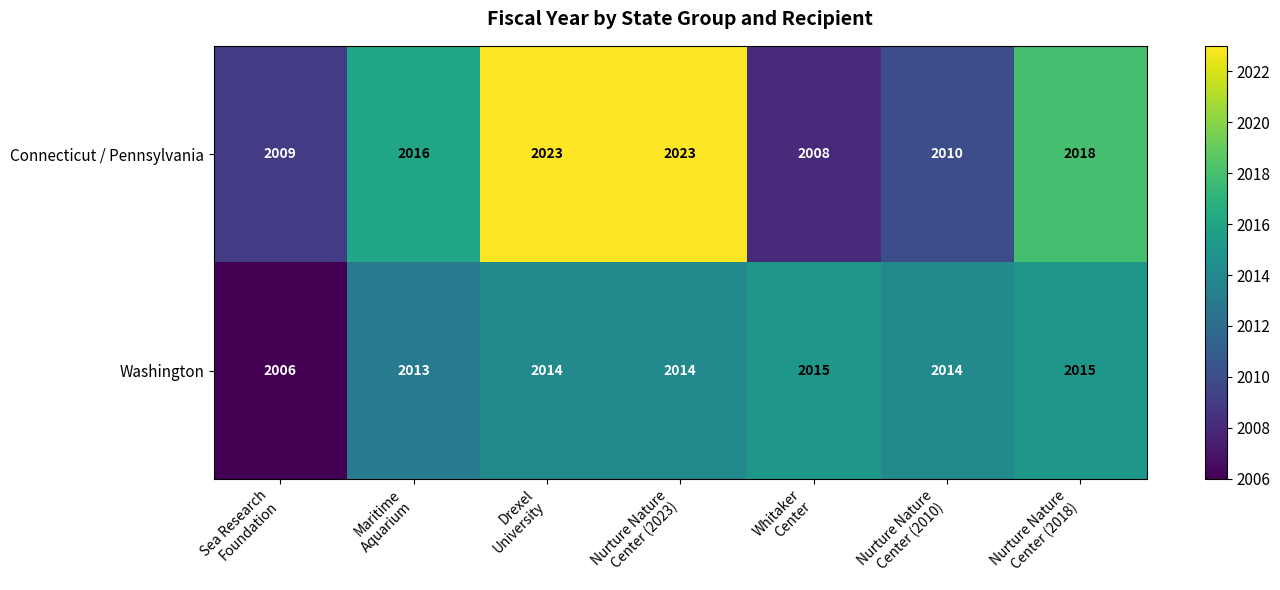

Which series has the largest total across all categories?

Connecticut / Pennsylvania